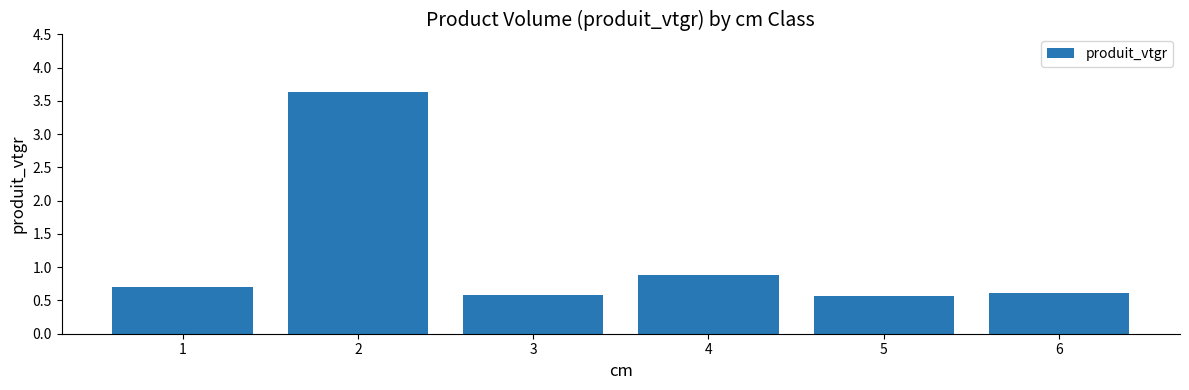

Reading left to right, extract all data points from this chart.

1=0.7	2=3.6	3=0.6	4=0.9	5=0.6	6=0.6